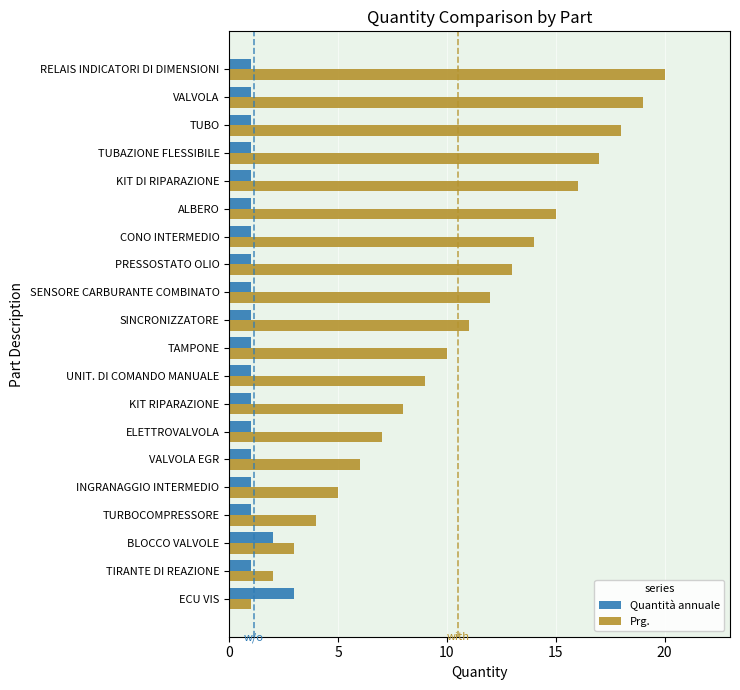

Is it true that Prg. equals 2 at TIRANTE DI REAZIONE?

True